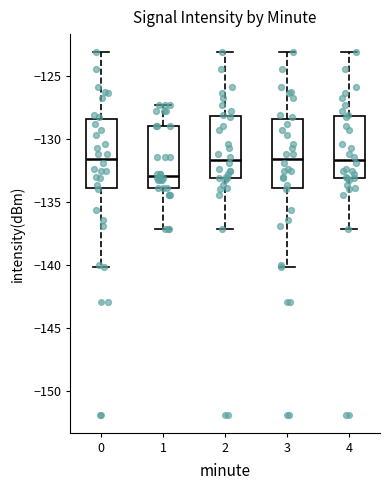

Where is the lower edge of the box at x = 2 on the y-axis? The values are not printed on the chart, so give them approximately, as read against the axis.

-133.0